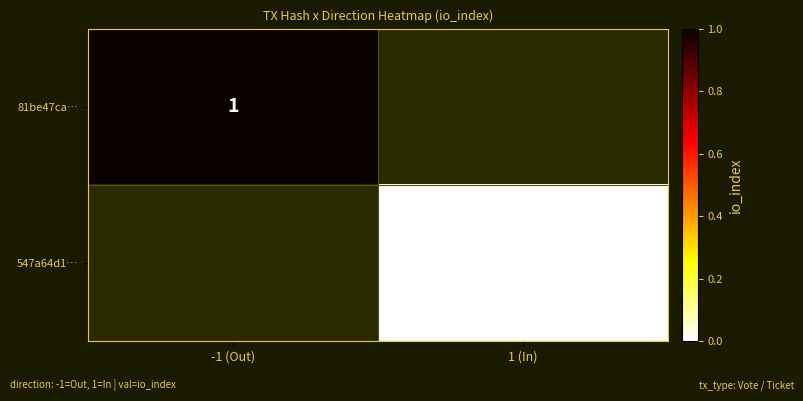

Which label corresponds to the largest value in the chart?

-1 (Out)